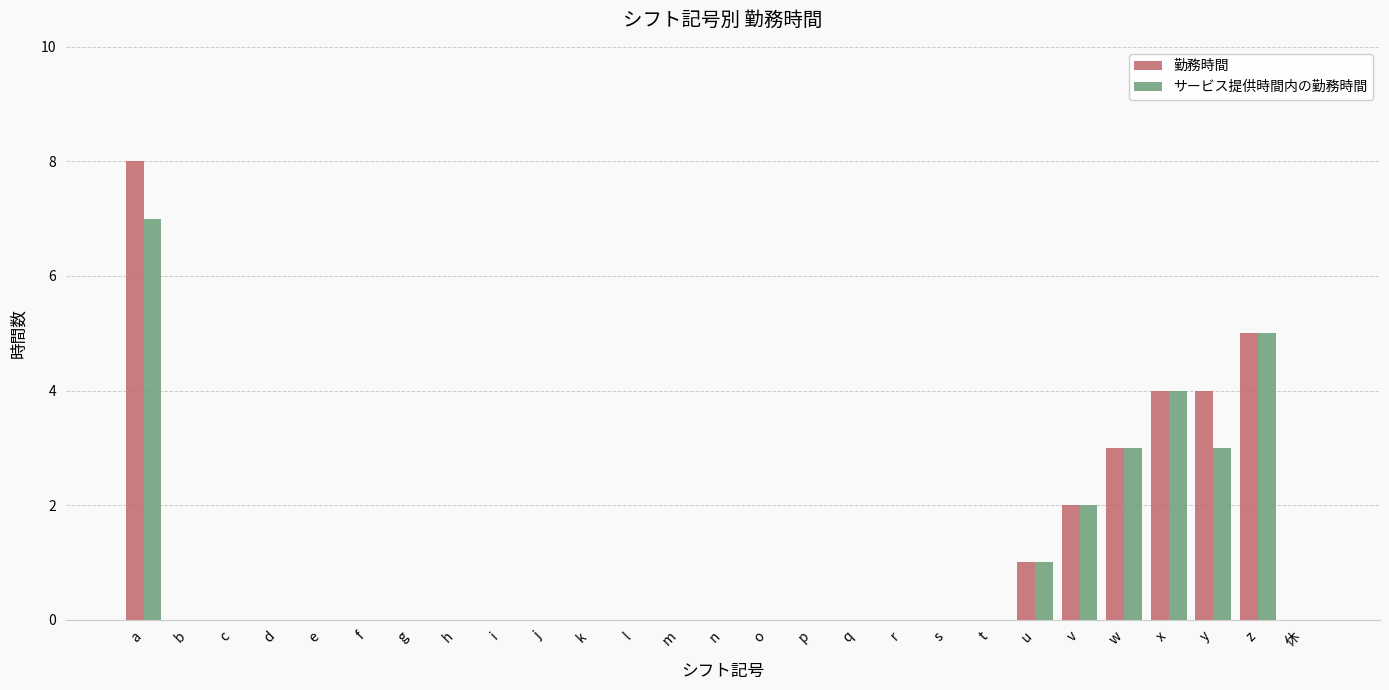

How many series are shown in this chart?

2